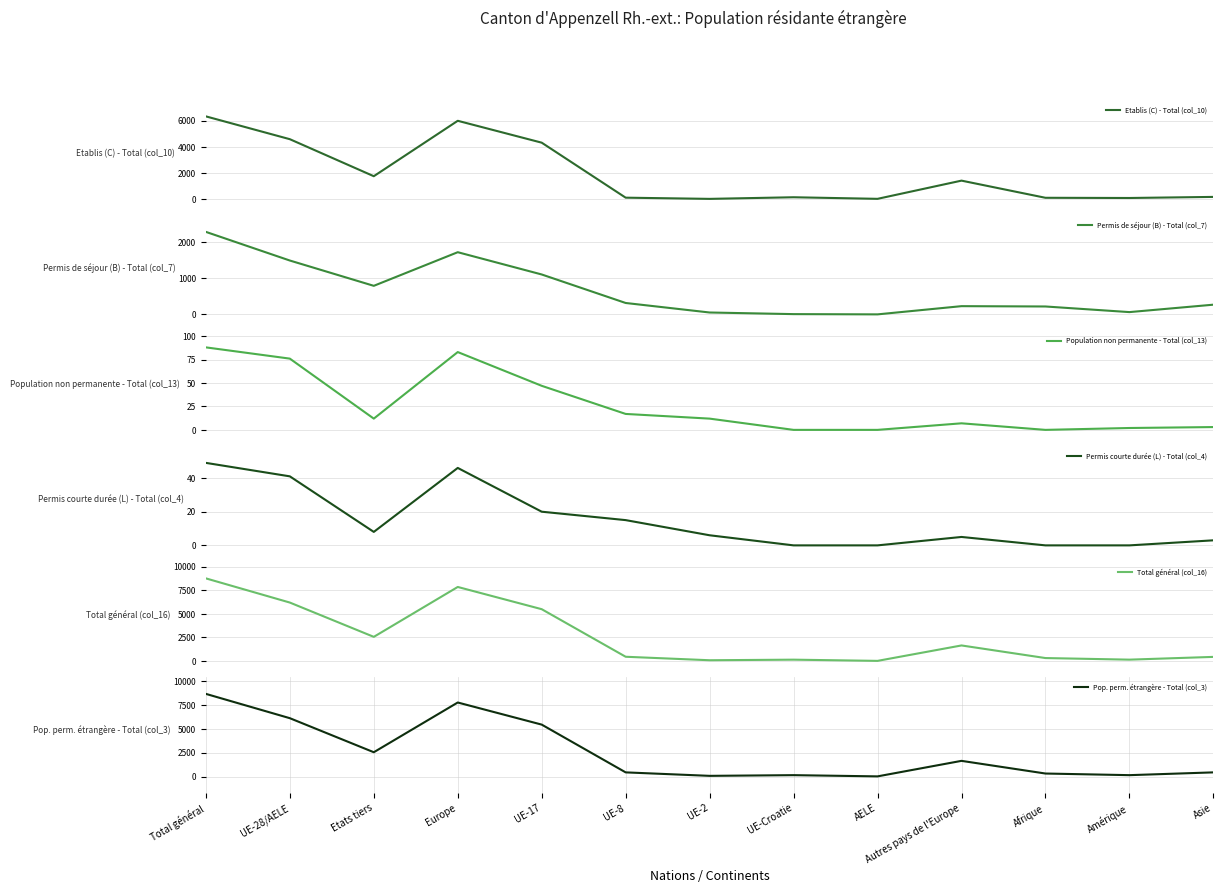

Reading left to right, transcribe all the data shown in this chart.

Etablis (C) - Total (col_10): 6343	4592	1751	6004	4325	104	12	136	15	1412	95	80	163
Permis de séjour (B) - Total (col_7): 2292	1497	795	1728	1110	319	55	10	3	231	222	66	272
Population non permanente - Total (col_13): 88	76	12	83	47	17	12	0	0	7	0	2	3
Permis courte durée (L) - Total (col_4): 49	41	8	46	20	15	6	0	0	5	0	0	3
Total général (col_16): 8772	6206	2566	7861	5502	455	85	146	18	1655	317	148	441
Pop. perm. étrangère - Total (col_3): 8684	6130	2554	7778	5455	438	73	146	18	1648	317	146	438